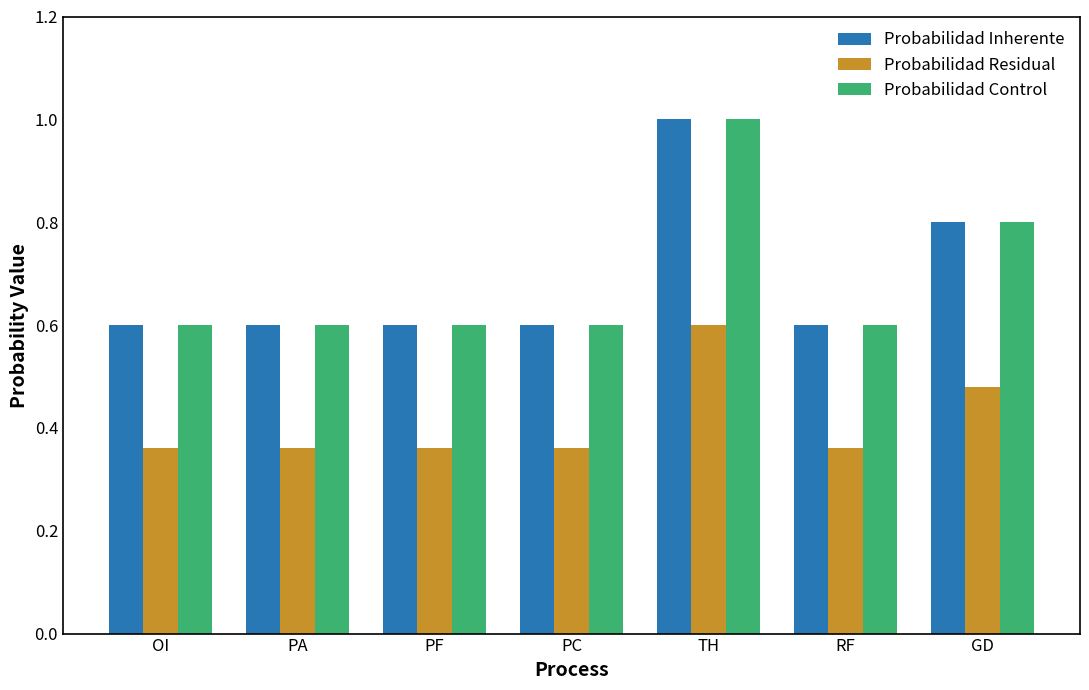

Are the bars horizontal?

No